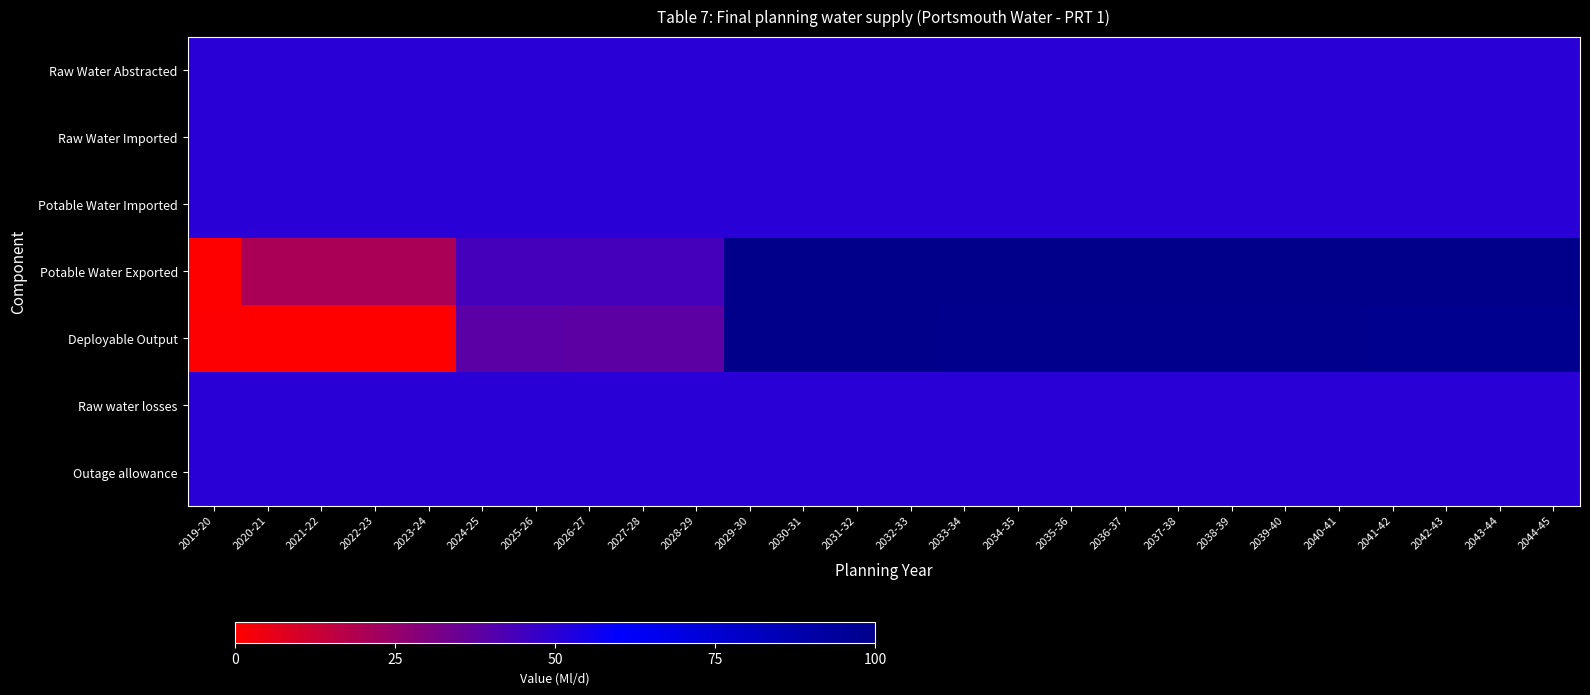

At 2036-37, list the series in order from largest to smallest.

Potable Water Exported, Deployable Output, Raw Water Abstracted, Raw Water Imported, Potable Water Imported, Raw water losses, Outage allowance